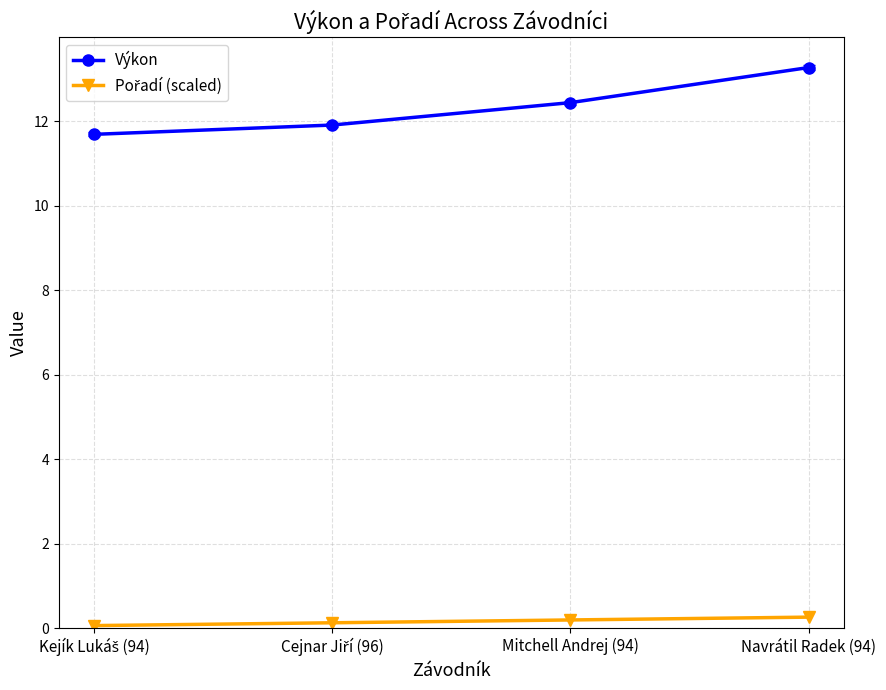

The value of Výkon at Mitchell Andrej (94) is 12.4. True or false?

True